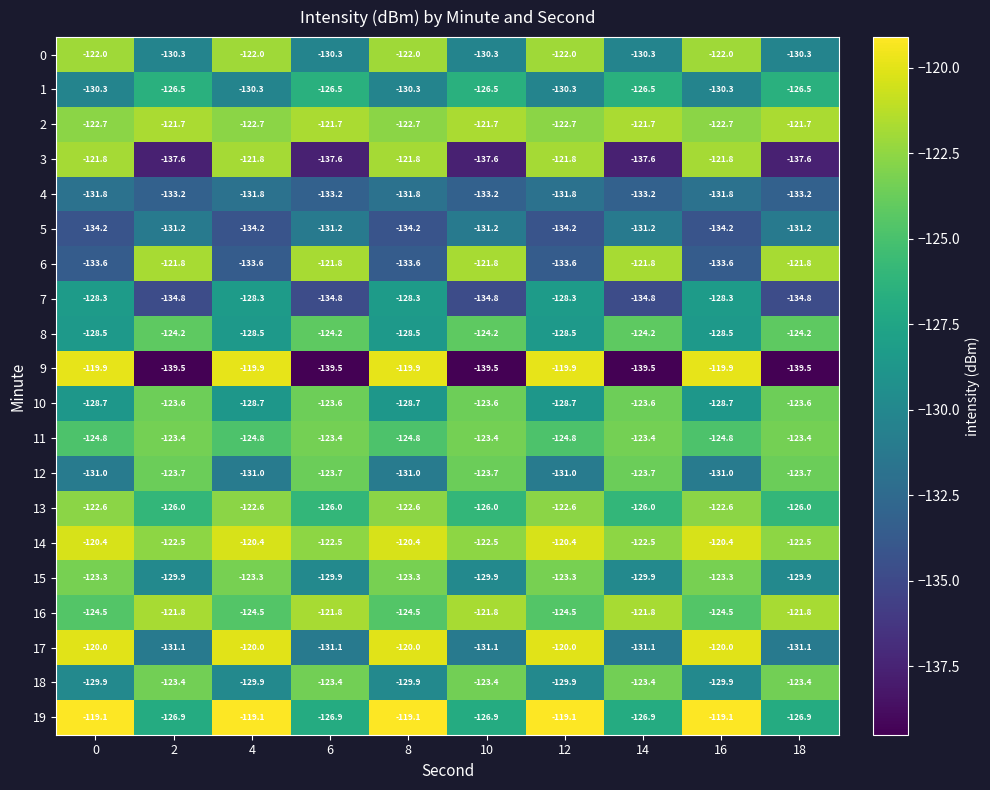

What is the difference between the 0 values at 2 and 4?

8.3